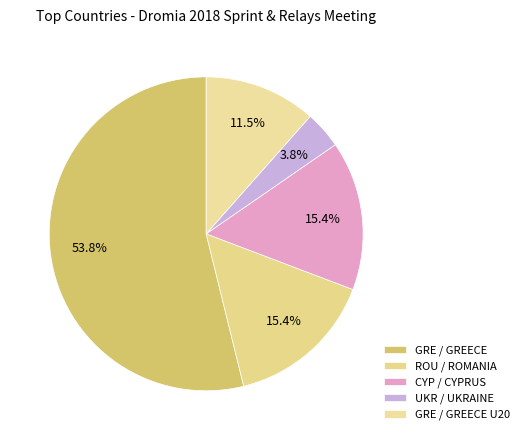

Is there any slice that represents more than half of the pie?

Yes